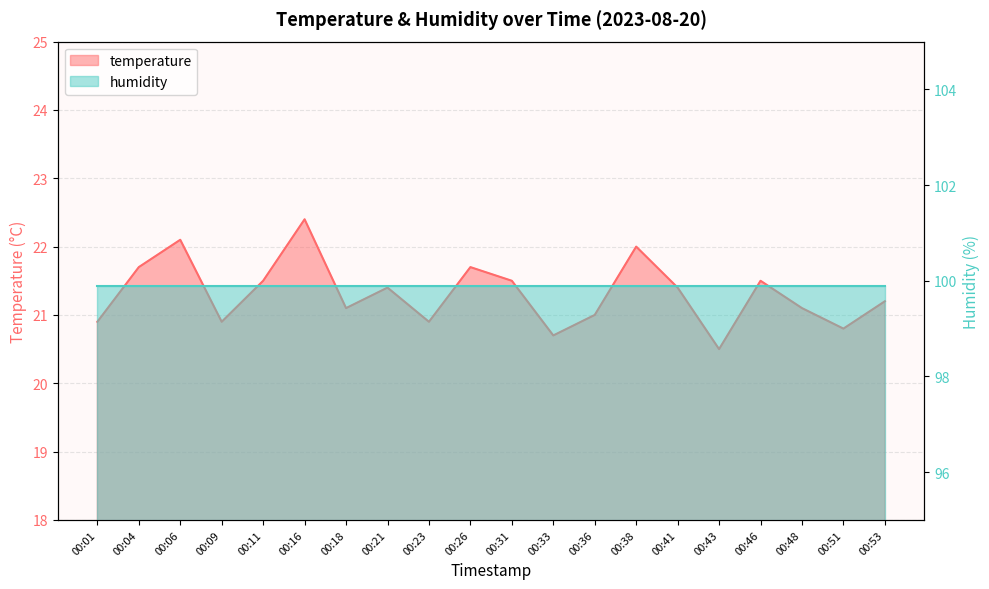

What is the difference between the second highest and second lowest values?

1.4